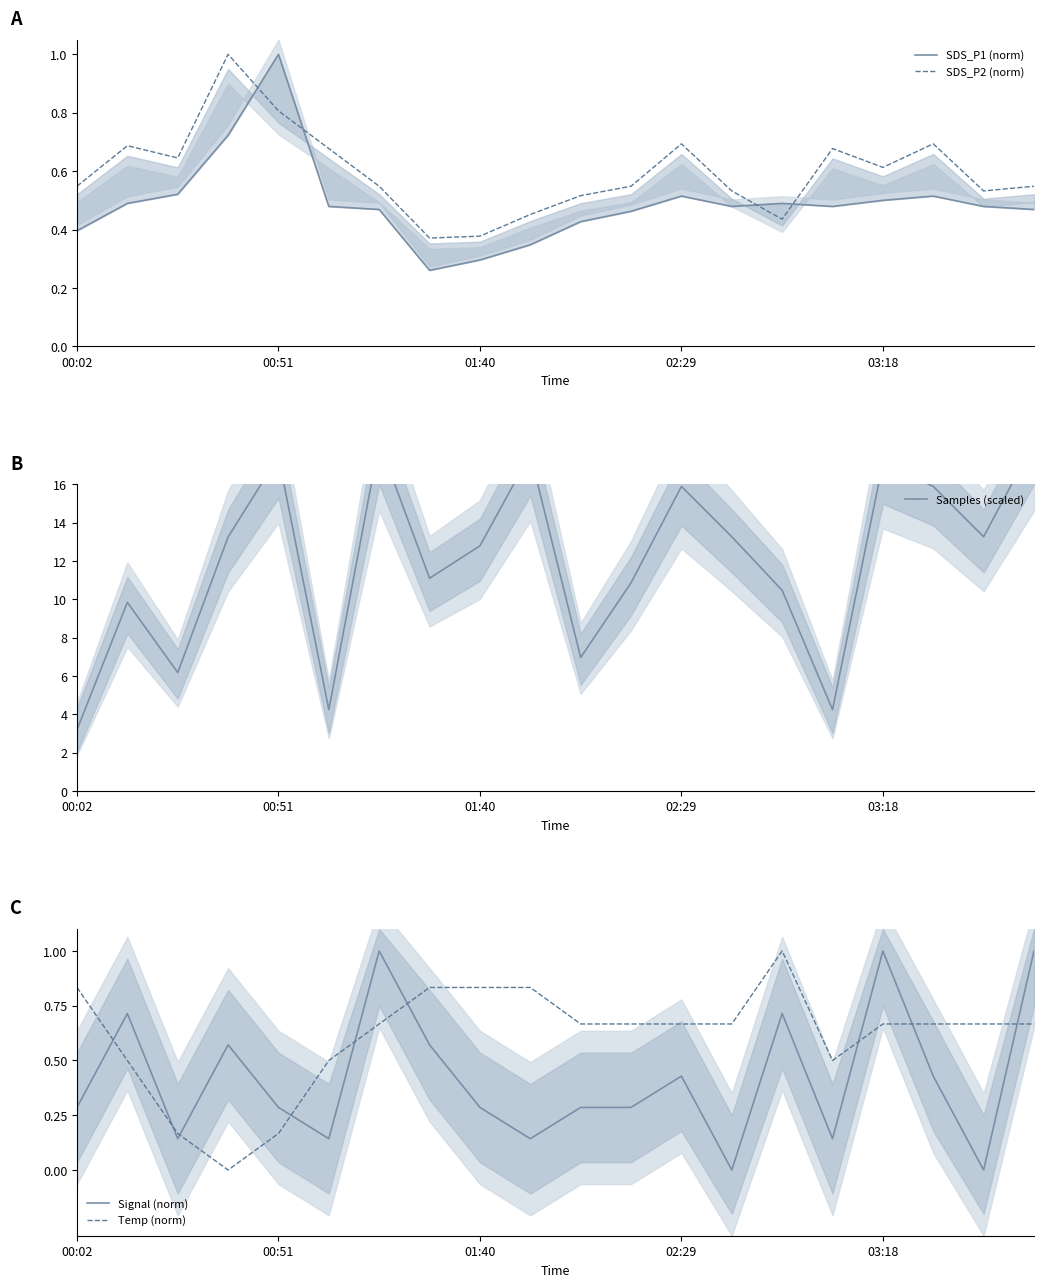

What is the highest value of the Signal (norm) series?

1.0